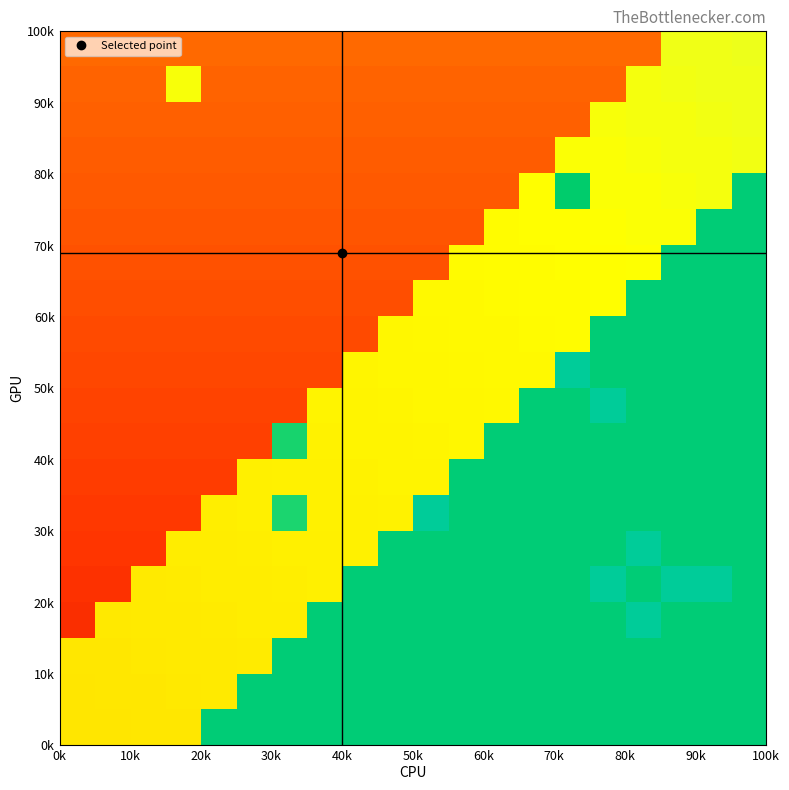

How many data points does each series have?

20